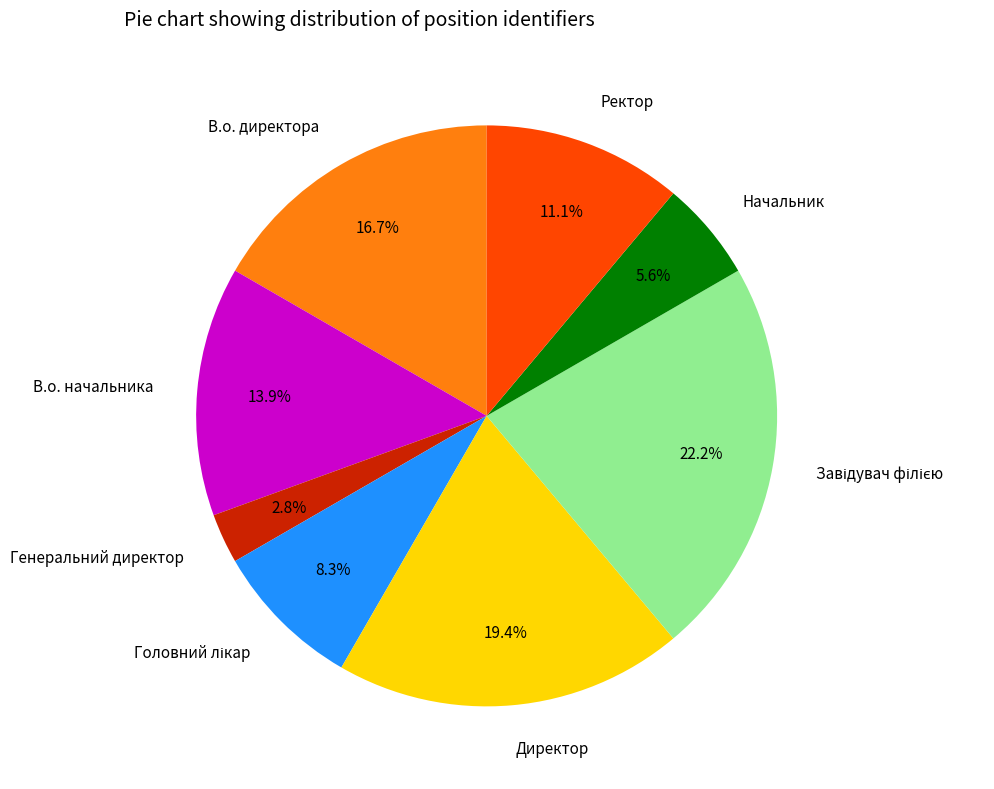

Approximately how many times larger is the value at Начальник compared to В.о. начальника?

0.4